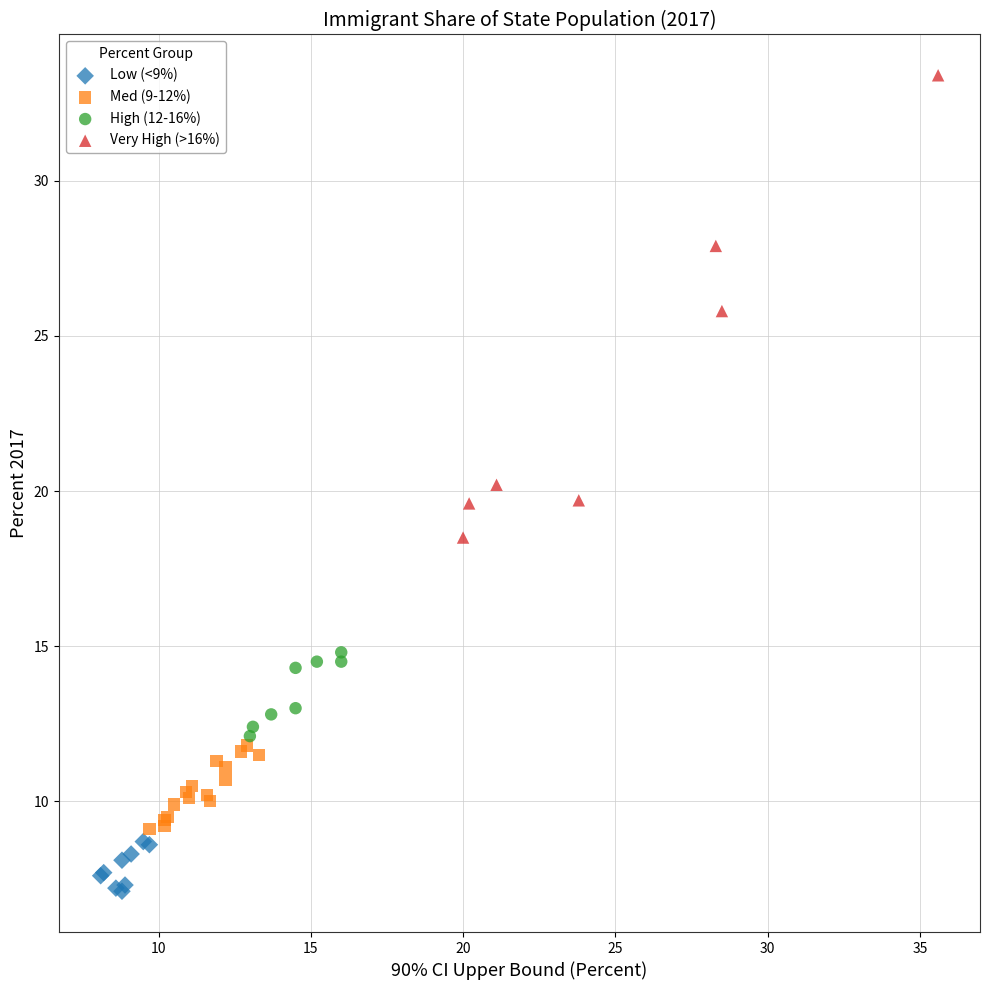

Which series reaches the maximum Y coordinate?

Very High (>16%)